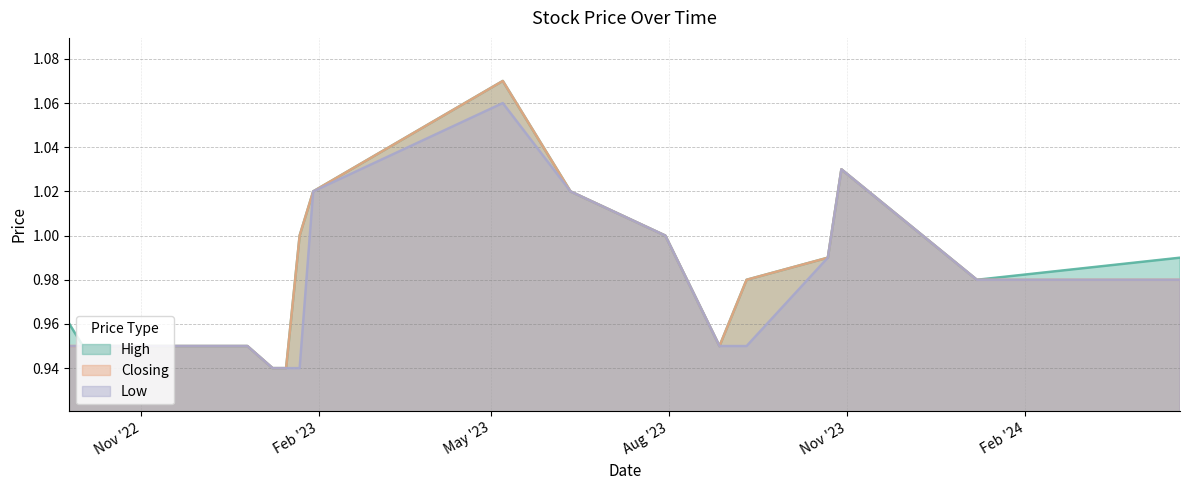

What is the difference between the High values at 30/07/2023 and 06/11/2022?

0.1